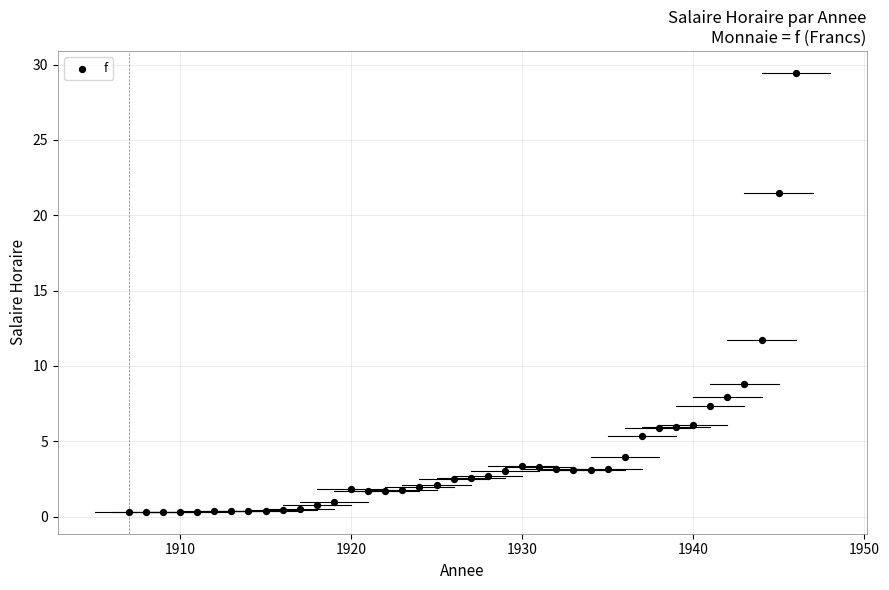

What is the range of X values (max minus min)?

39.0